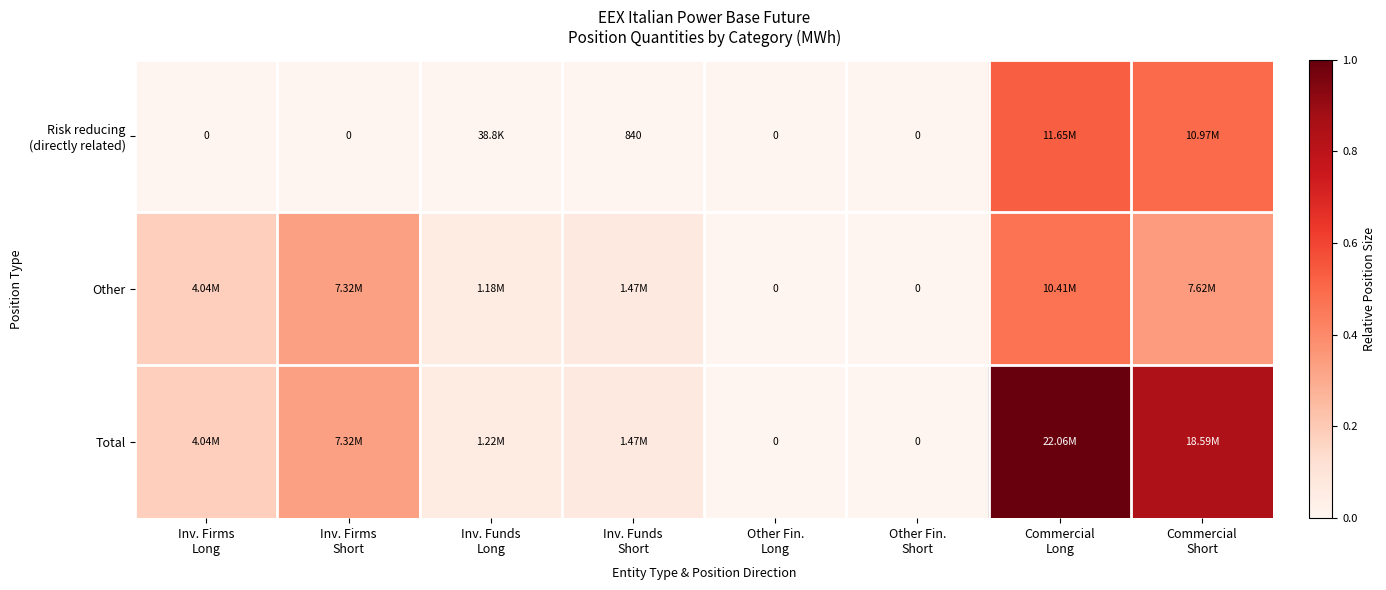

Rank the series at Inv. Funds Long from highest to lowest value.

Total, Other, Risk reducing (directly related)